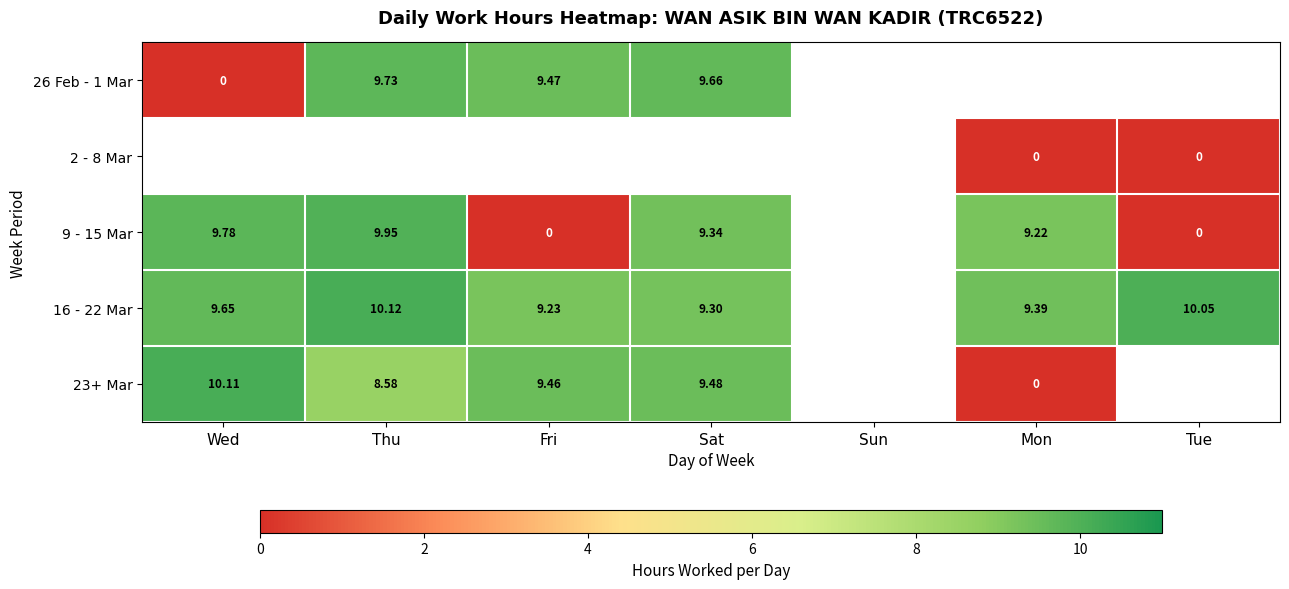

At which category does the chart reach its minimum across all series?

Wed